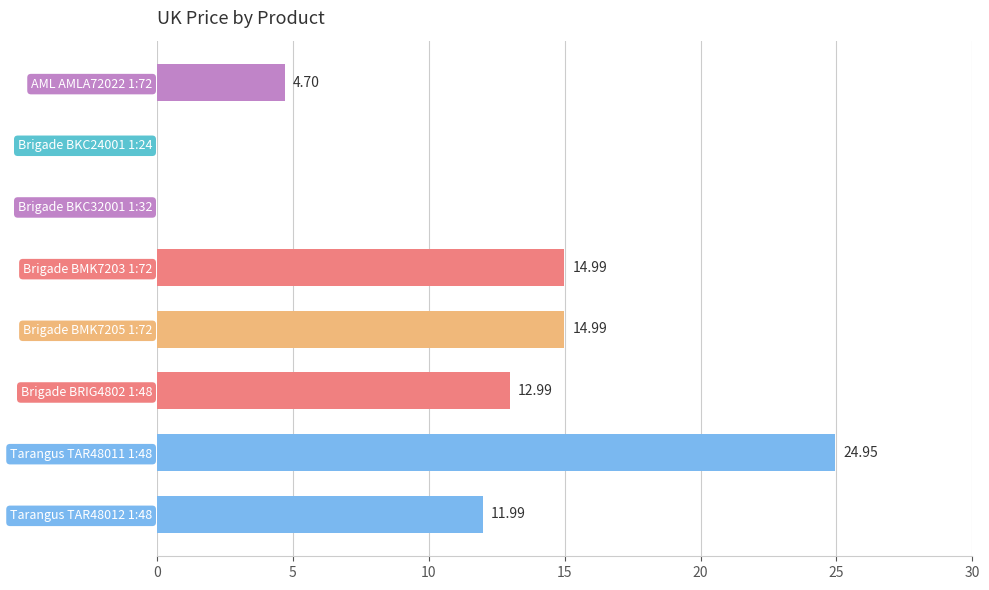

What is the sum of the values at Brigade BKC32001 1:32 and Brigade BMK7203 1:72?

15.0